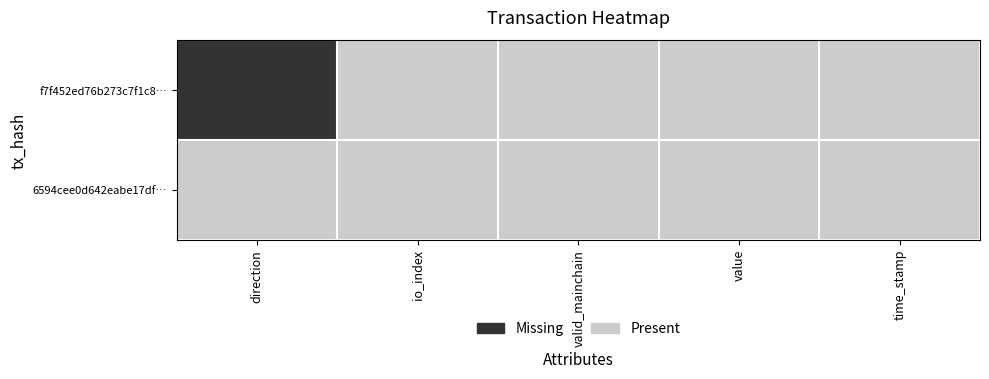

Reading left to right, list all the values displayed in this chart.

f7f452ed76b273c7f1c8…: direction=0	io_index=1	valid_mainchain=1	value=1	time_stamp=1
6594cee0d642eabe17df…: direction=1	io_index=1	valid_mainchain=1	value=1	time_stamp=1